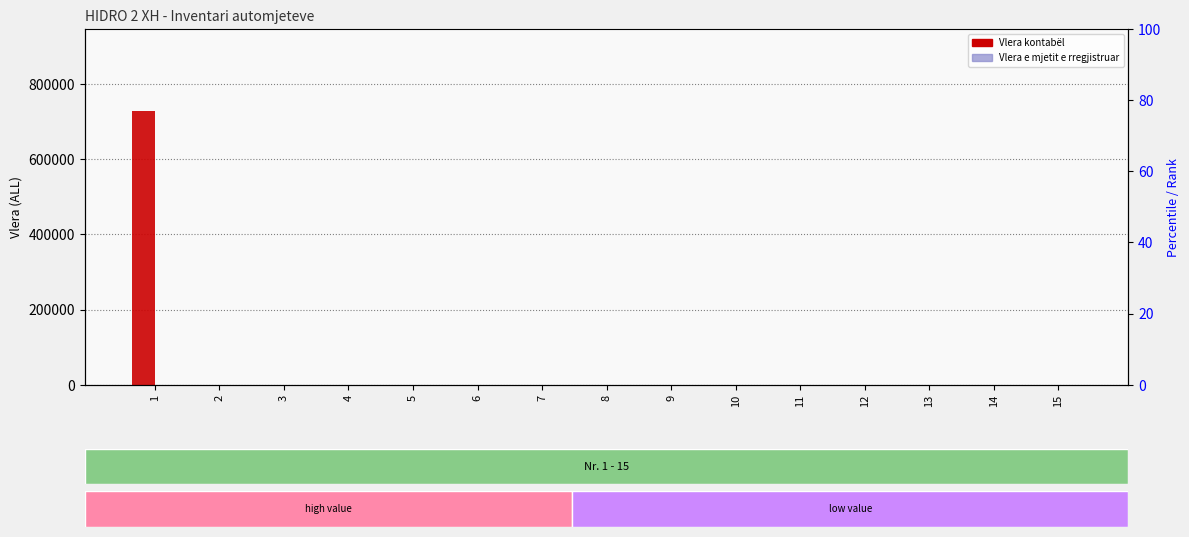

Does the chart contain any negative values?

No